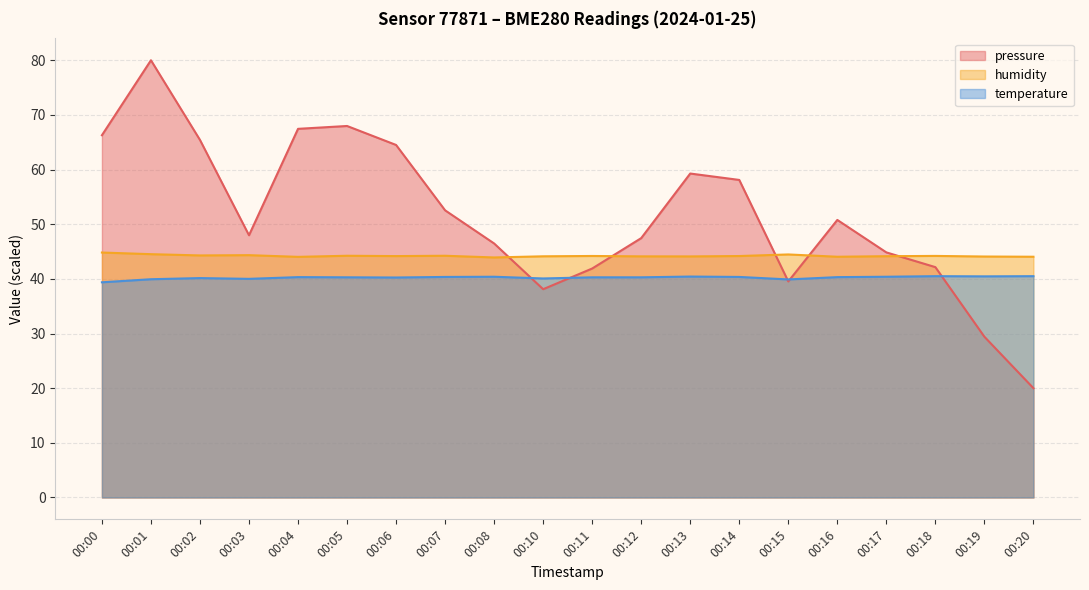

How many interior local valleys does the temperature series have?

5